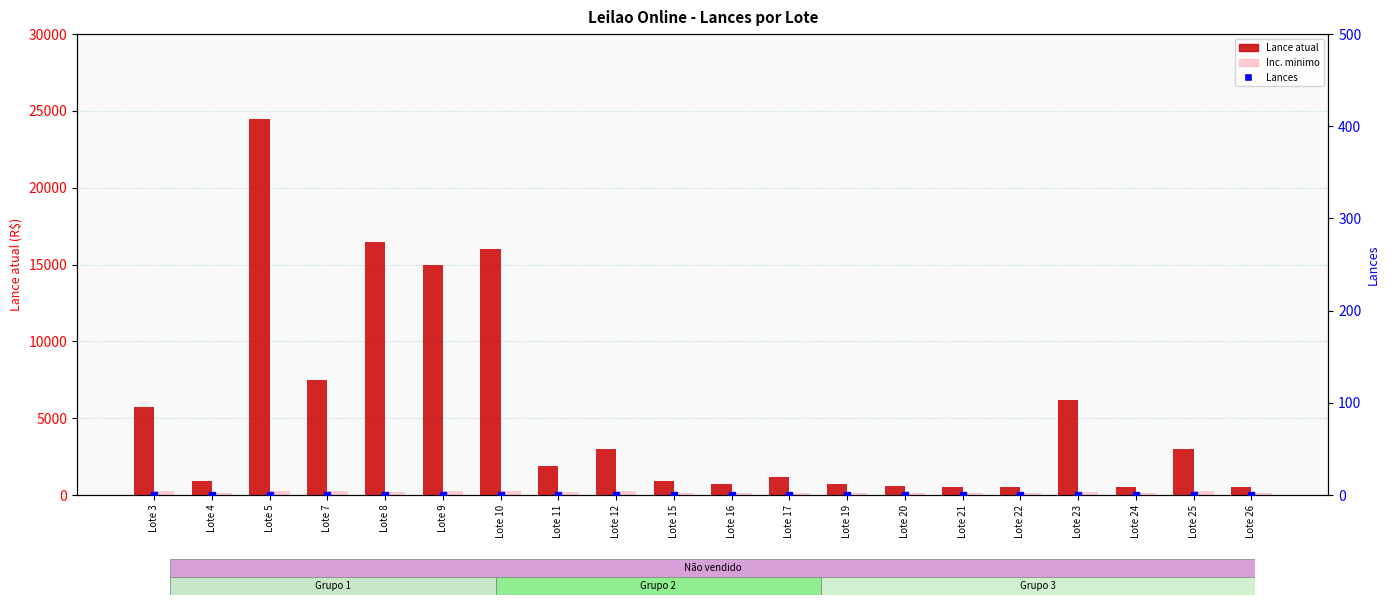

At which category is the sum across all series the highest?

Lote 5